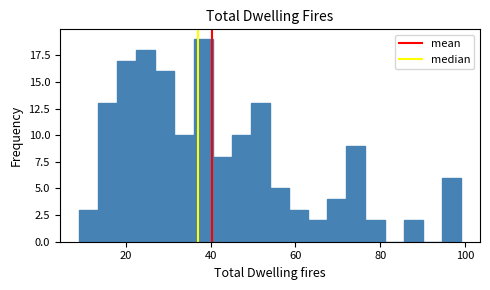

Read against the x-axis, roughly where is the centre of the tallest bar?

38